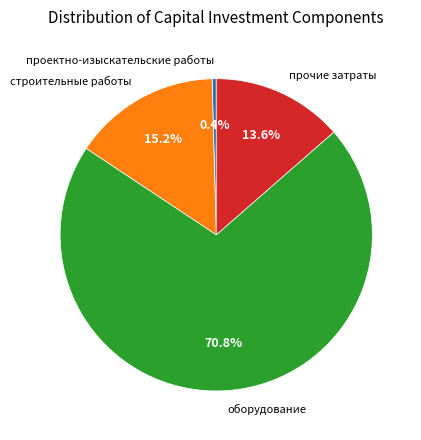

What percentage do оборудование and проектно-изыскательские работы together represent?

71.2%